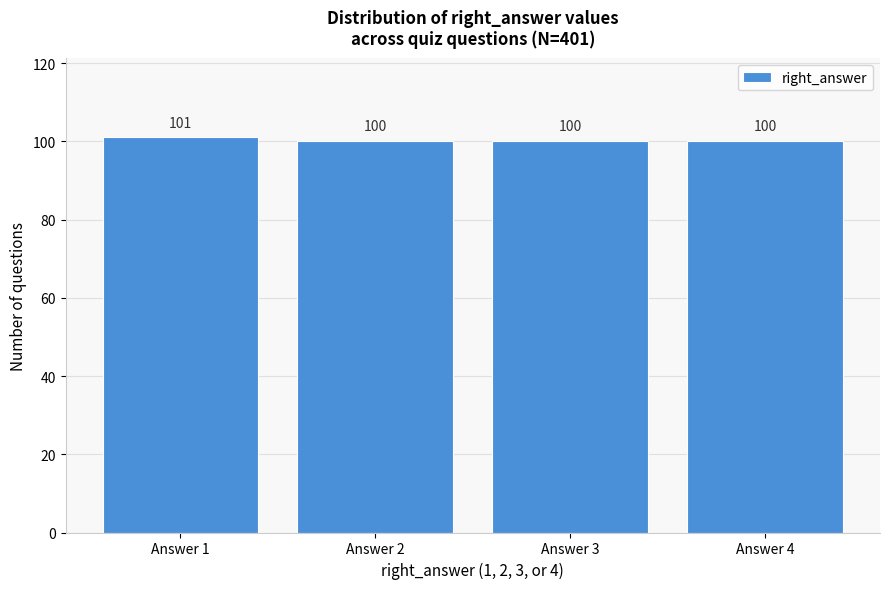

Reading left to right, list all the values displayed in this chart.

Answer 1=101	Answer 2=100	Answer 3=100	Answer 4=100